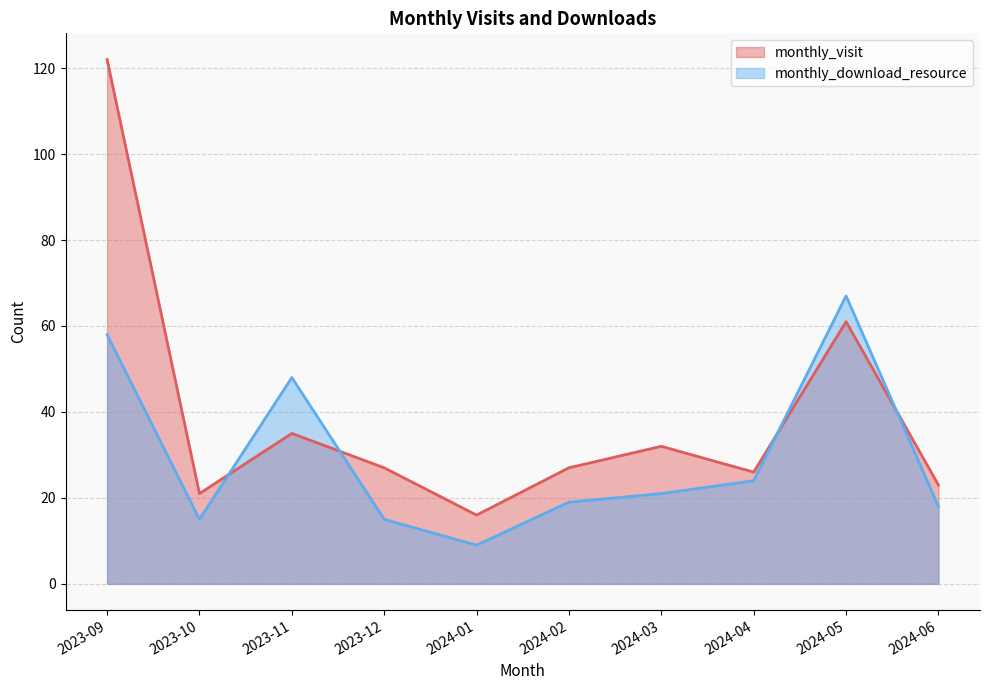

How many data points in monthly_visit are less than 27?

4